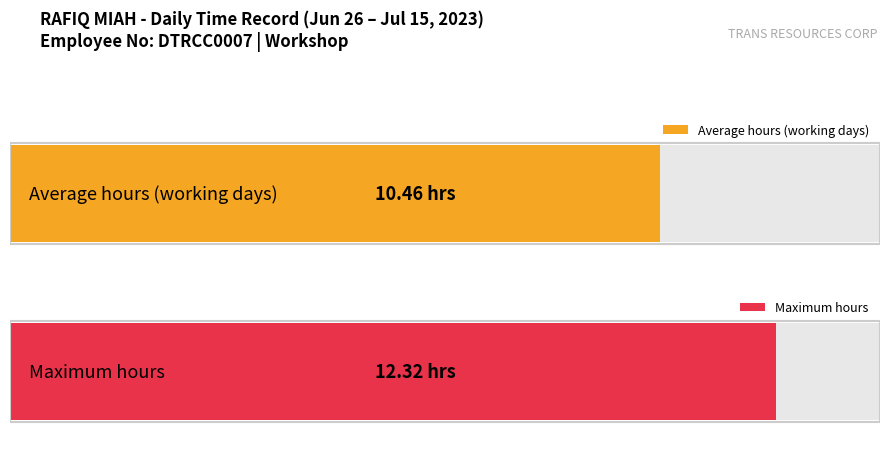

Does the chart contain any negative values?

No